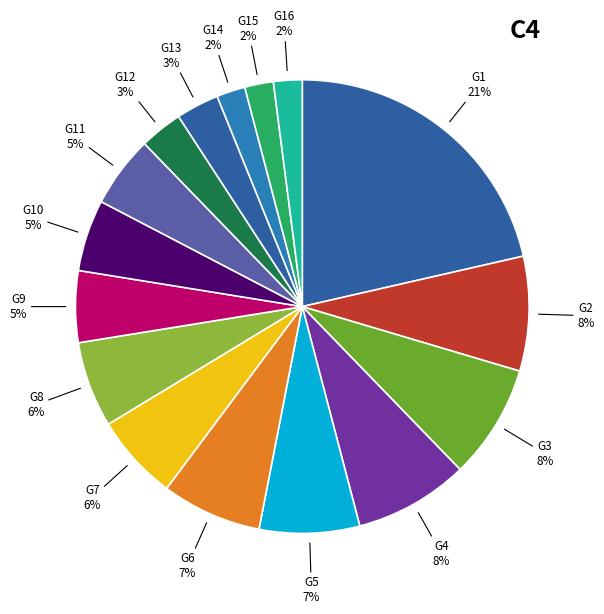

Does G14 account for over 50% of the chart?

No